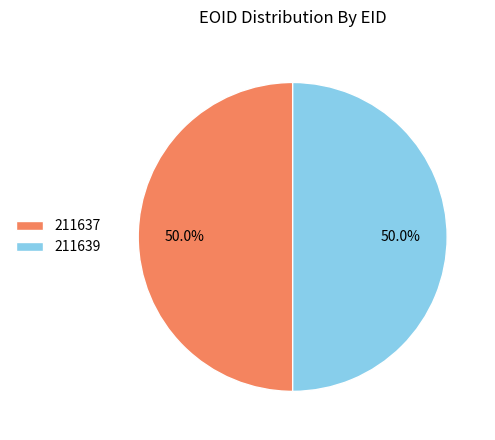

Combined, do 211637 and 211639 account for over 50%?

Yes